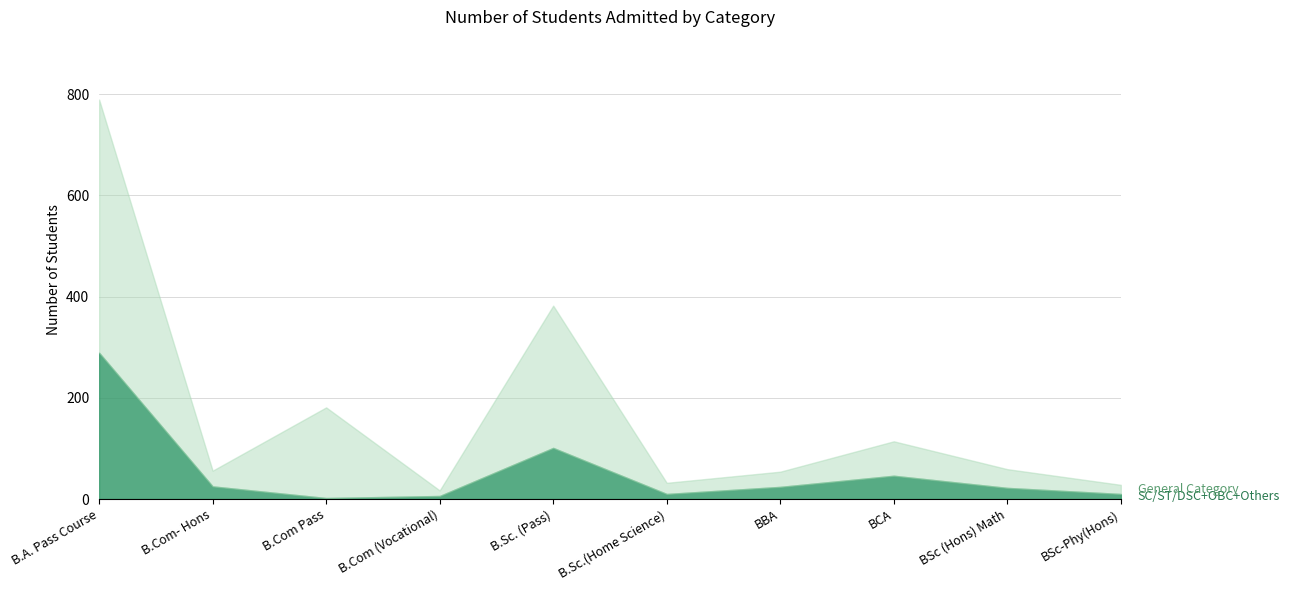

Which series has the largest range (max minus min)?

Gen